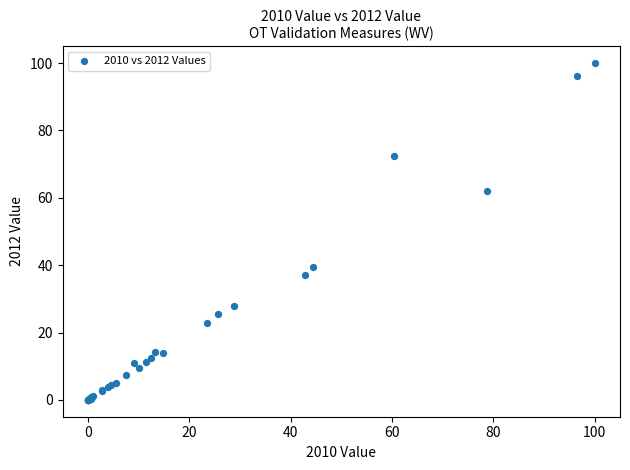

What Y value in the scatter plot is closest to 50?

39.4